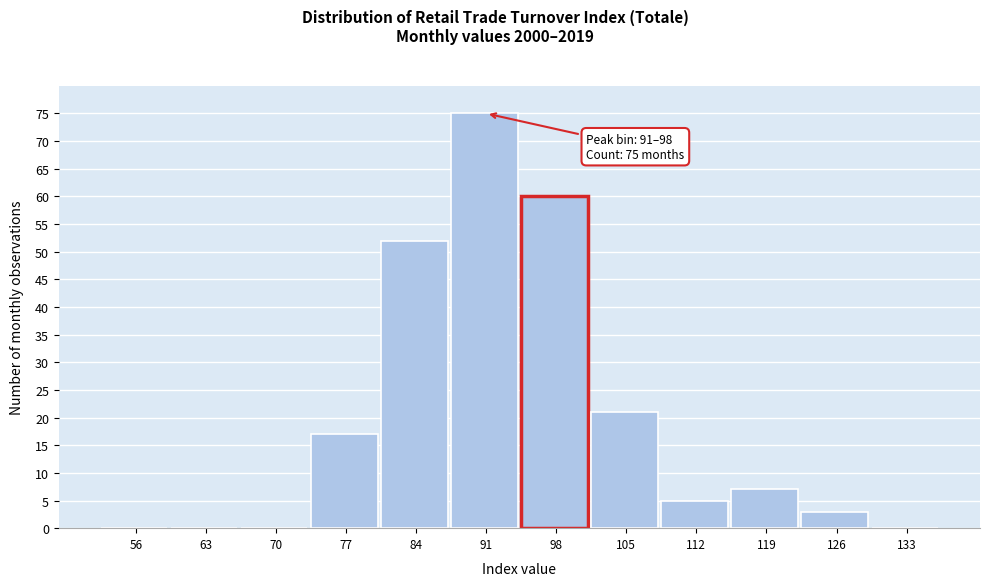

Reading right to left, extract all data points from this chart.

133=0	126=3	119=7	112=5	105=21	98=60	91=75	84=52	77=17	70=0	63=0	56=0